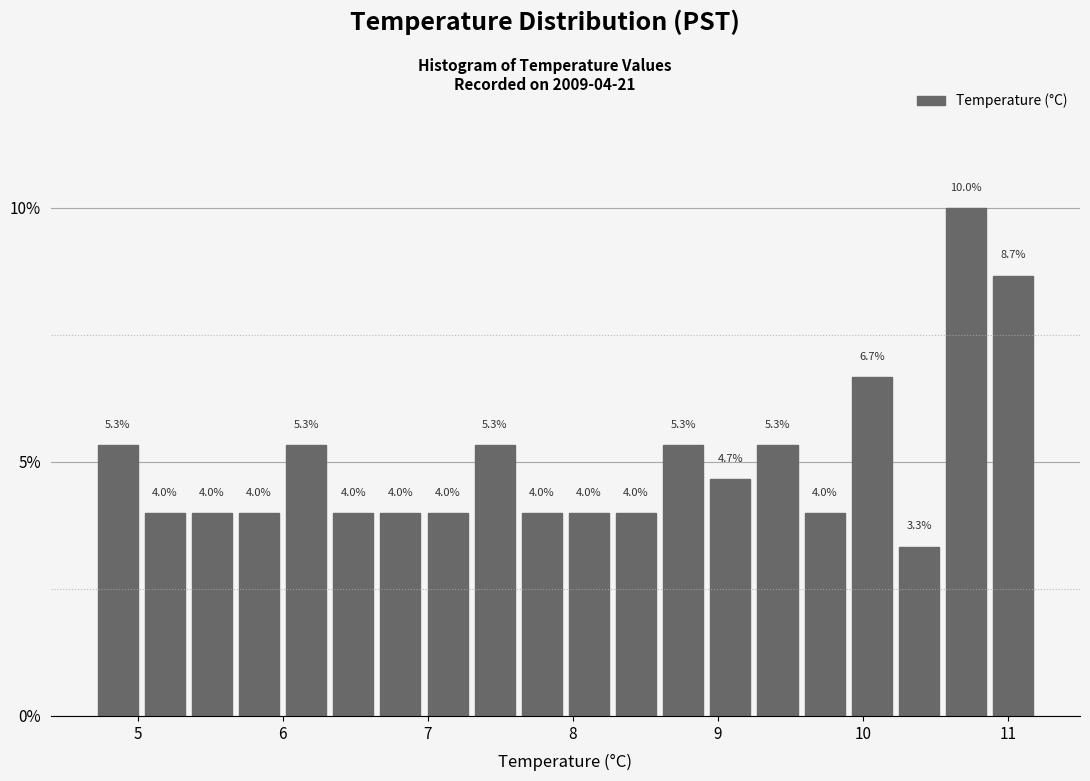

Read against the x-axis, roughly where is the centre of the tallest bar?

10.7